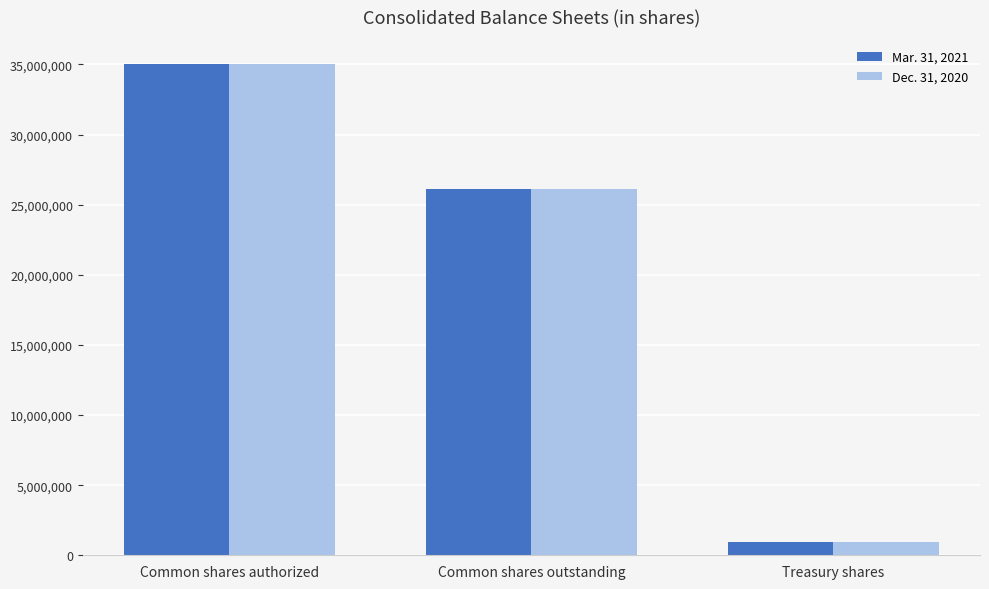

What is the label of the 1st bar from the left?

Common shares authorized